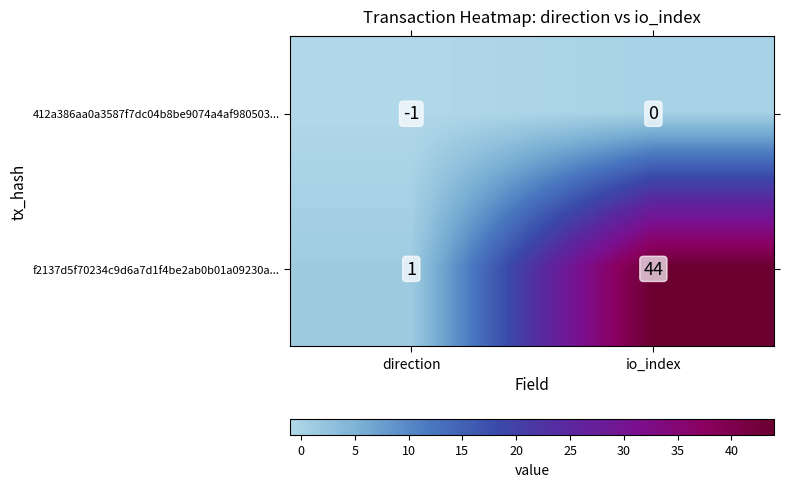

Reading left to right, transcribe all the data shown in this chart.

412a386aa0a3587f7dc04b8be9074a4af980503...: -1	0
f2137d5f70234c9d6a7d1f4be2ab0b01a09230a...: 1	44